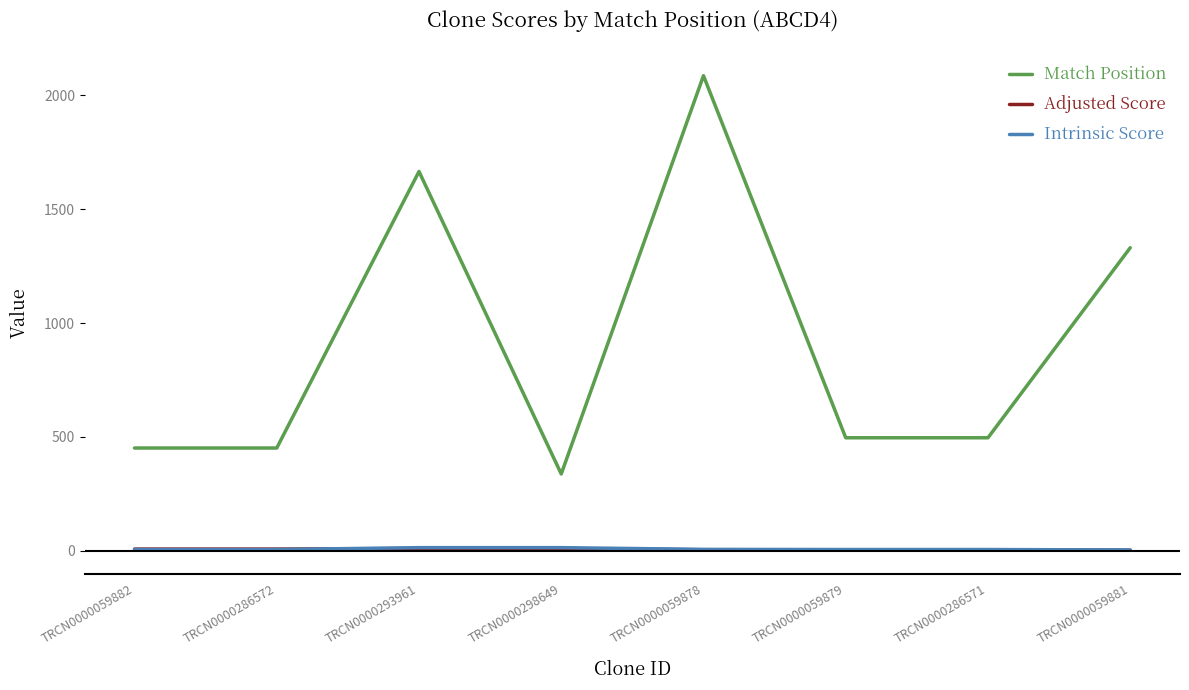

At which category is the sum across all series the highest?

TRCN0000059878